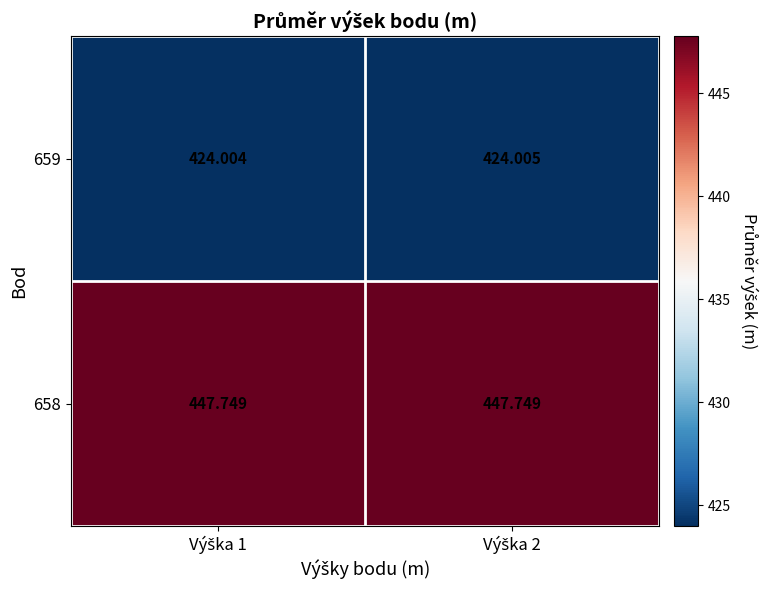

What is the total value across all series at Výška 1?

871.8